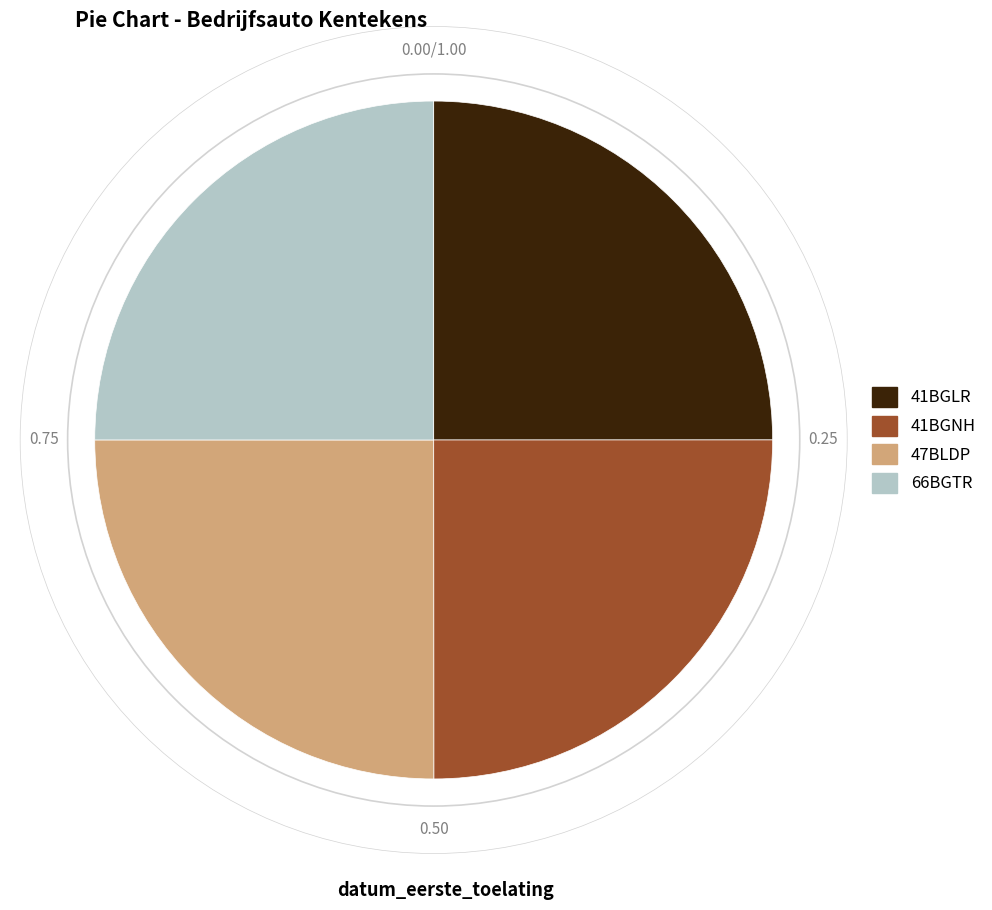

Approximately how many times larger is the value at 47BLDP compared to 41BGLR?

1.0